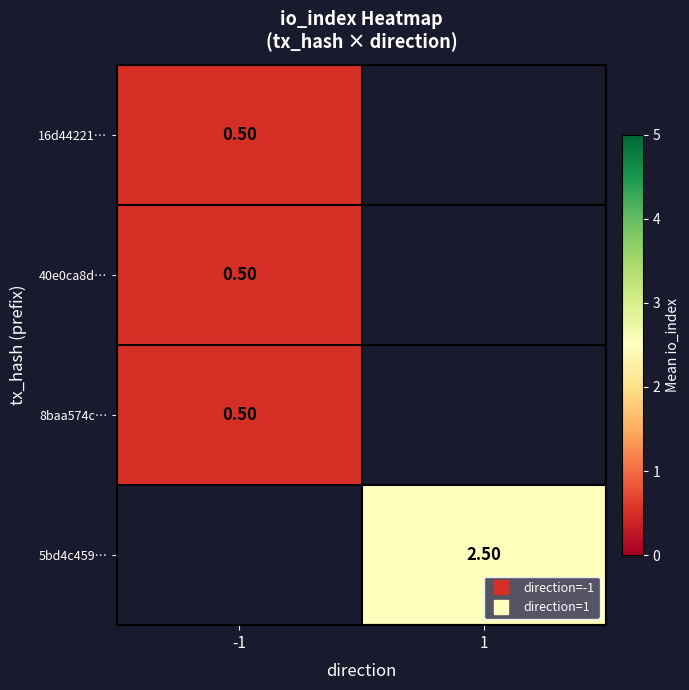

Read the 5bd4c459… value at 1.

2.5